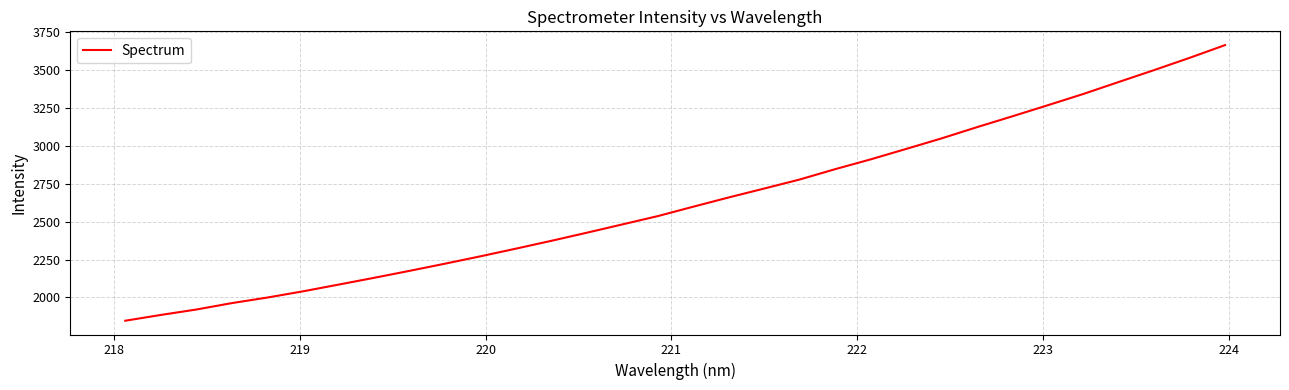

What is the greatest value displayed?

3663.9